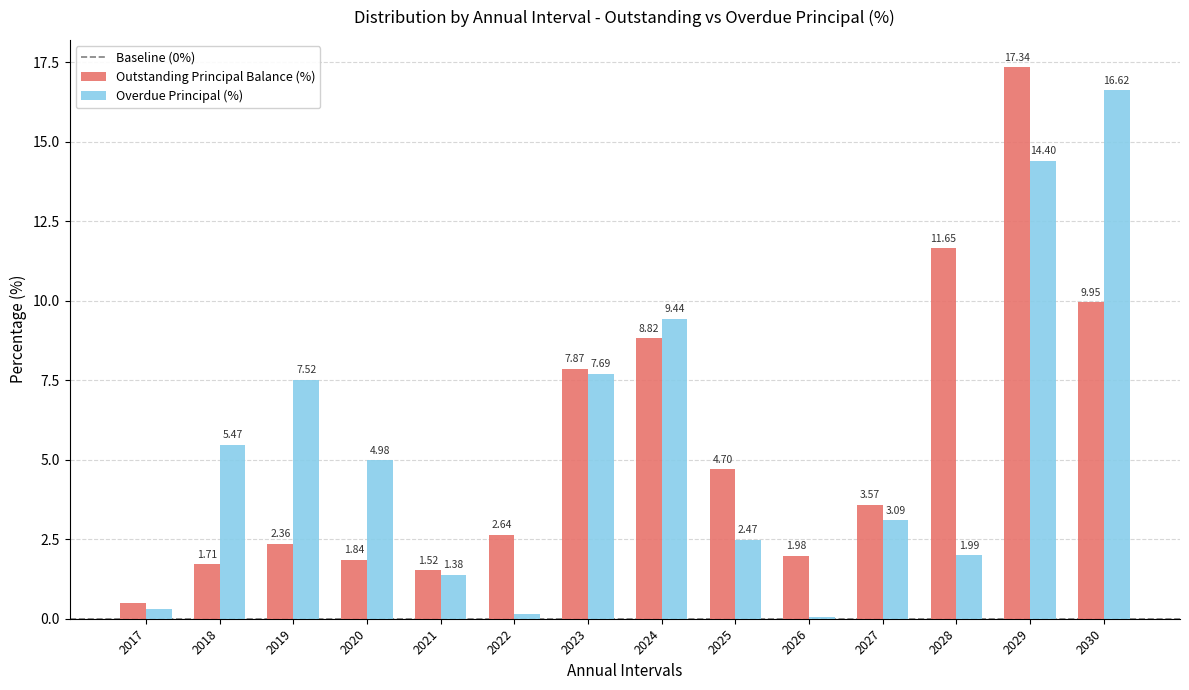

Which series changed the most between 2020 and 2022?

Overdue Principal (%)